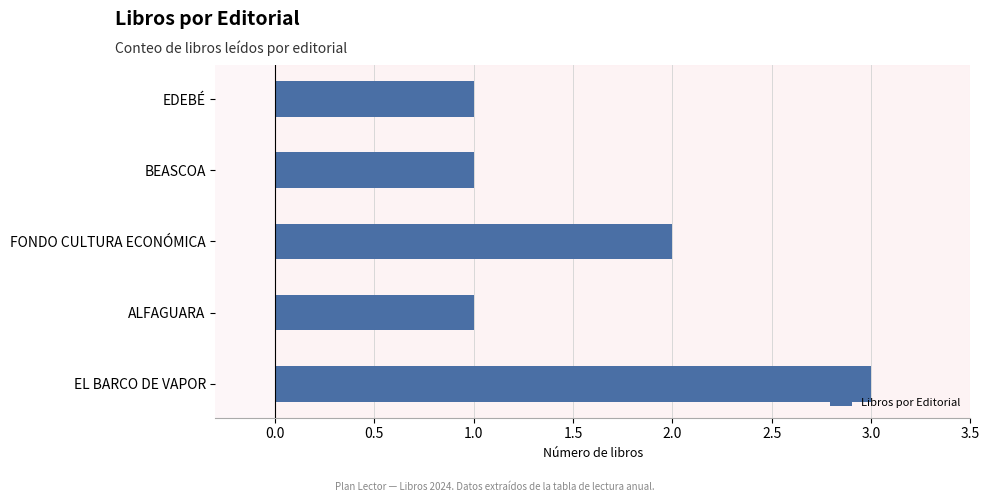

What is the sum of the values at FONDO CULTURA ECONÓMICA and BEASCOA?

3